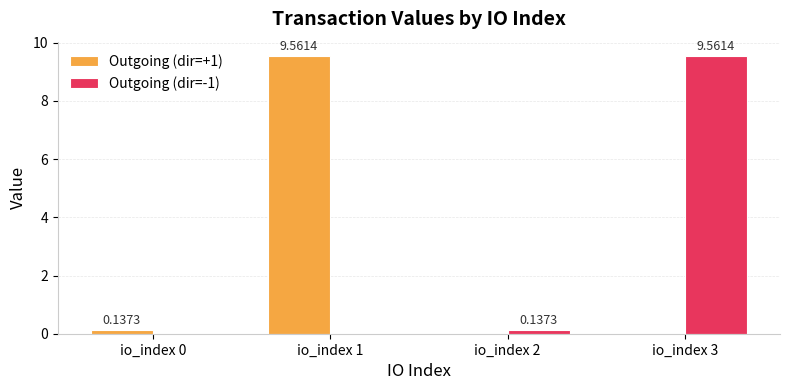

What is the sum of all Outgoing (dir=+1) values?

9.7